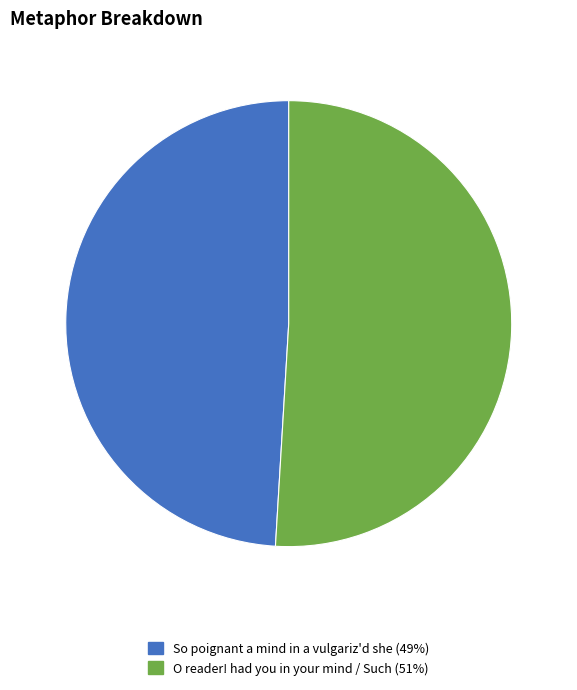

True or false: O reader! had you in your mind / Such accounts for 60% of the total.

False